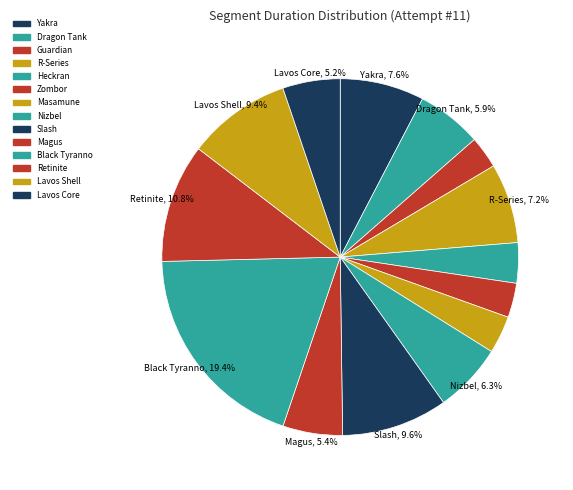

To the nearest percent, what percentage of the pie is Guardian?

3%